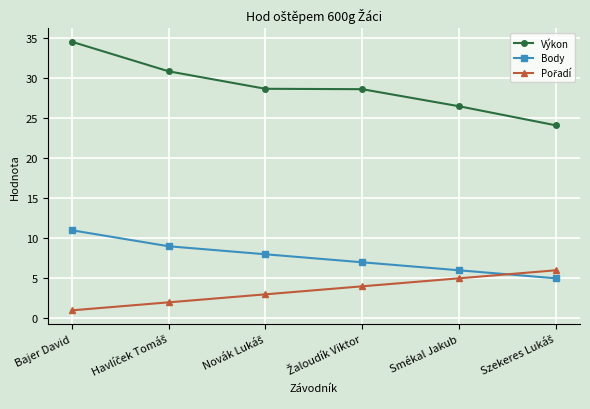

How many lines are shown in the chart?

3